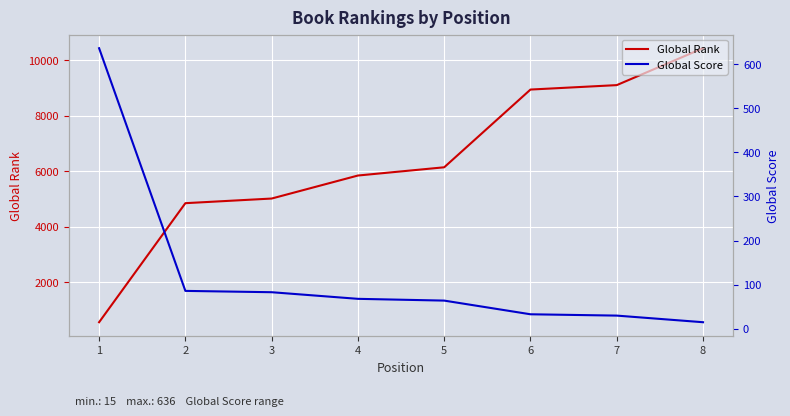

Rank the series at 3 from lowest to highest value.

Global Score, Global Rank